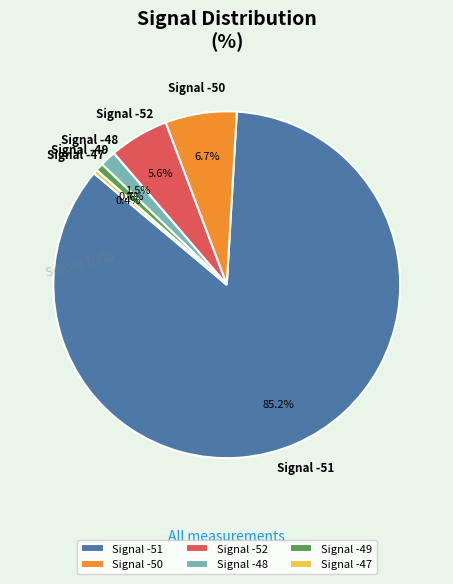

Is there a majority slice in this chart?

Yes